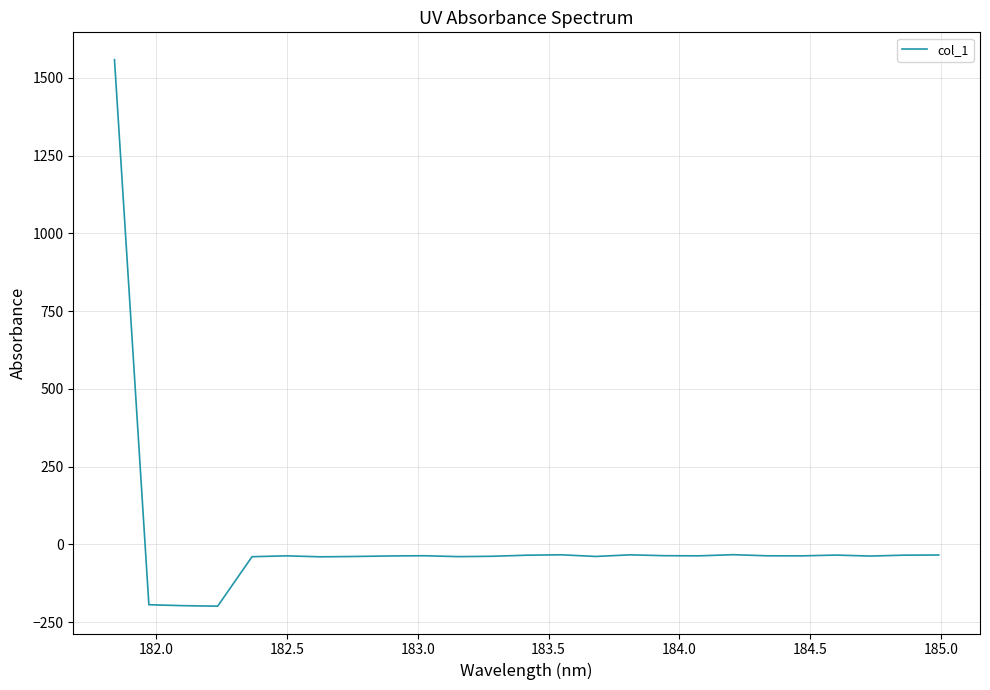

What is the minimum value shown in the chart?

-198.9